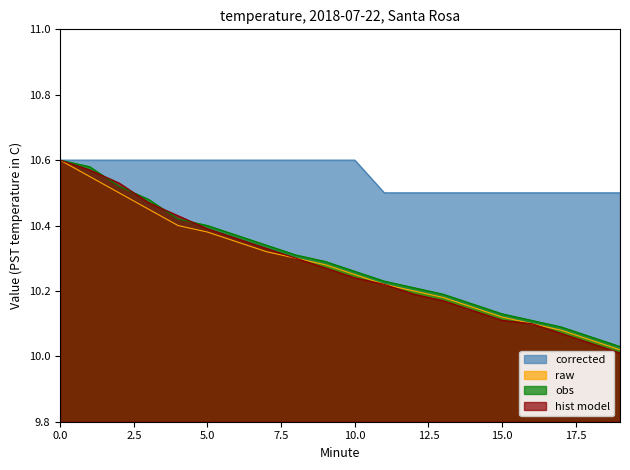

Which series has the largest total across all categories?

corrected